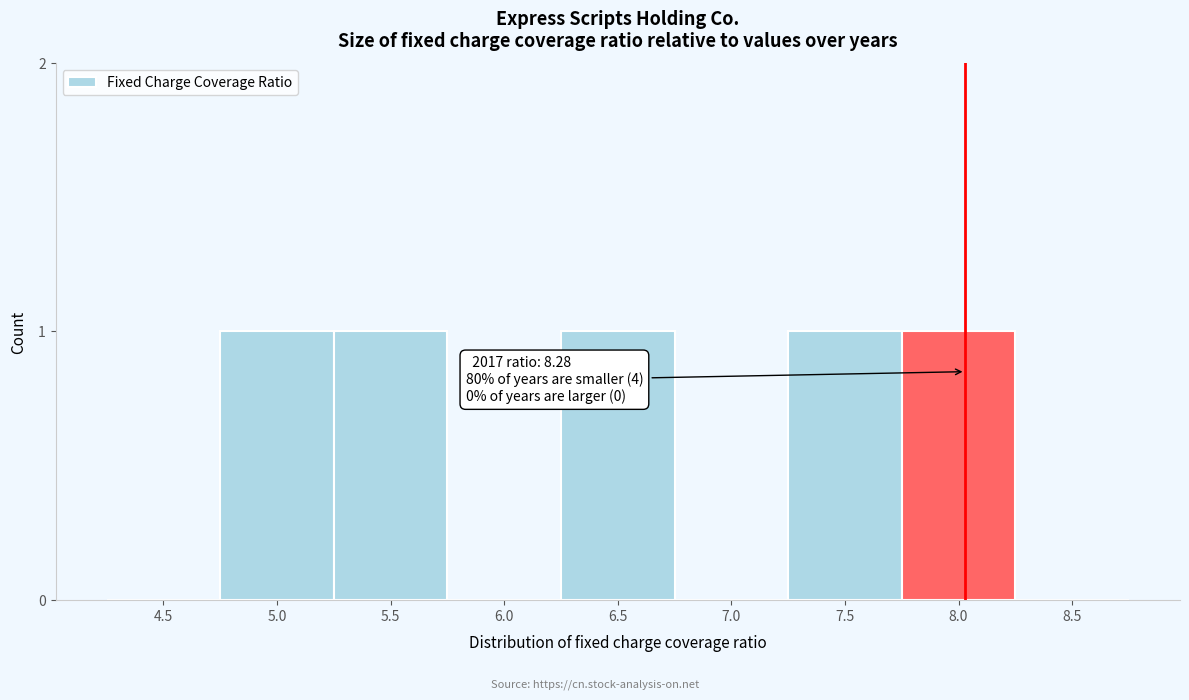

Reading left to right, what are all the values shown in this chart?

4.5=0	5.0=1	5.5=1	6.0=0	6.5=1	7.0=0	7.5=1	8.0=1	8.5=0